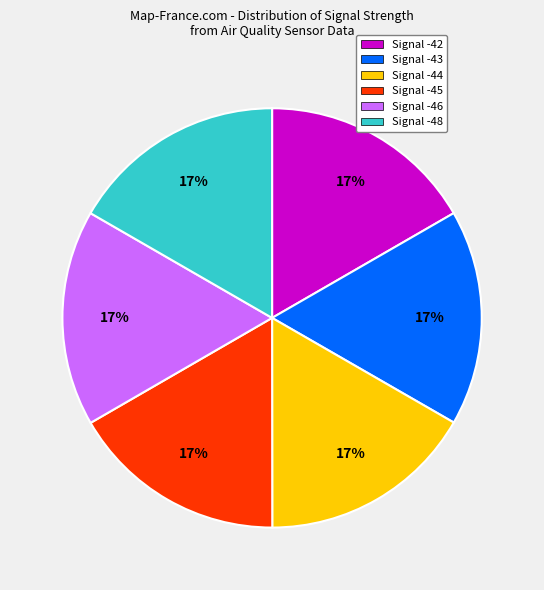

To the nearest percent, what portion does Signal -48 represent?

17%